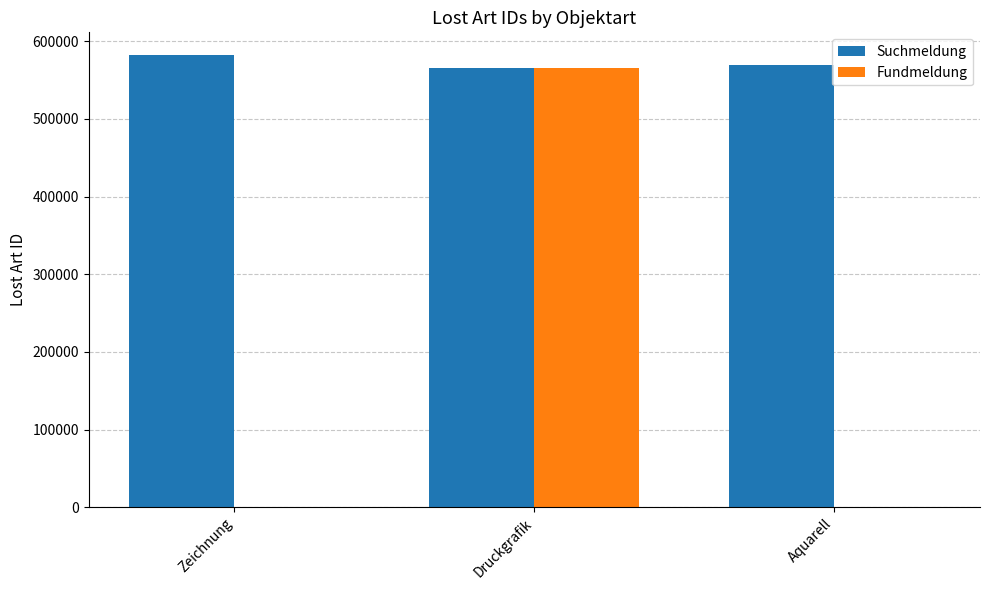

The value of Suchmeldung at Druckgrafik is 791212. True or false?

False